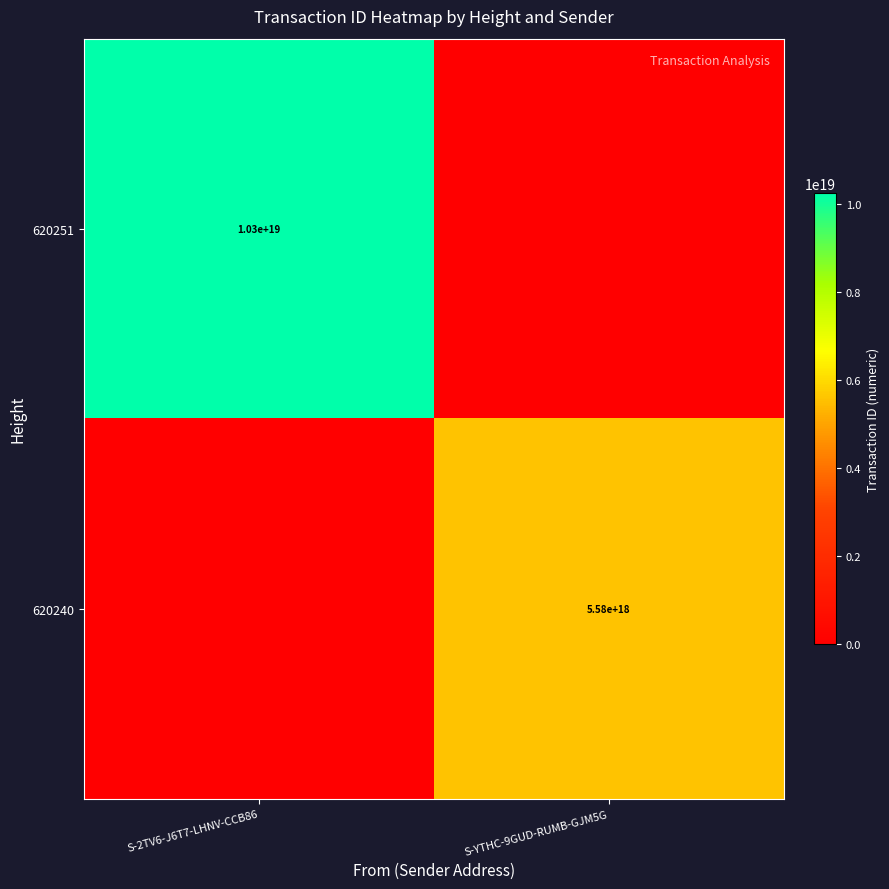

True or false: 620240 has a value of 5580000000000000000 at S-YTHC-9GUD-RUMB-GJM5G.

True